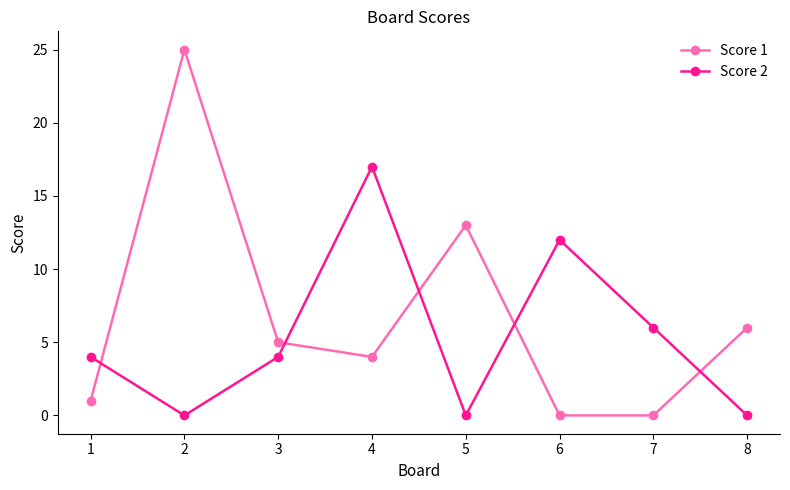

How many data points does each series have?

8